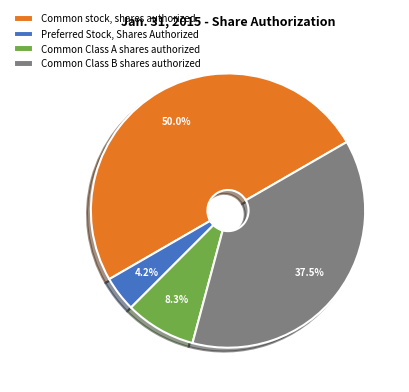

Does Common Class A shares authorized represent more than half of the total?

No